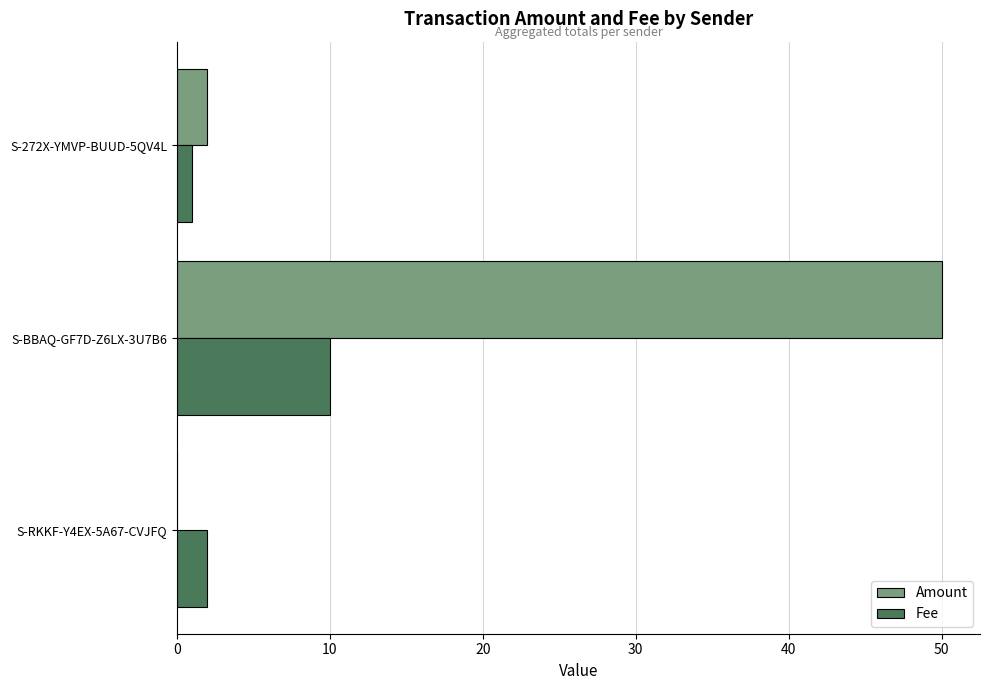

At which category is the sum across all series the highest?

S-BBAQ-GF7D-Z6LX-3U7B6